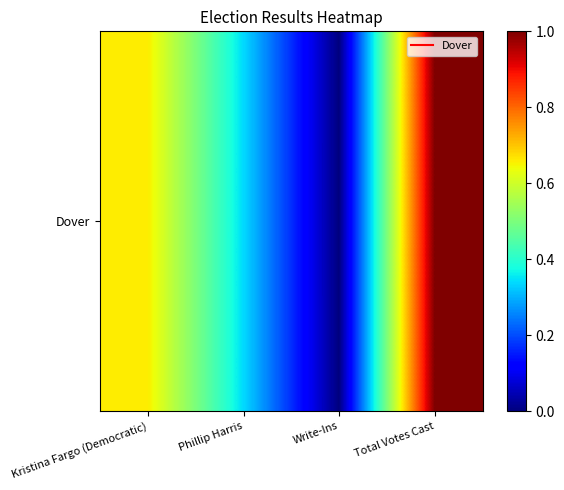

Count the values in the range 0 to 1.

4